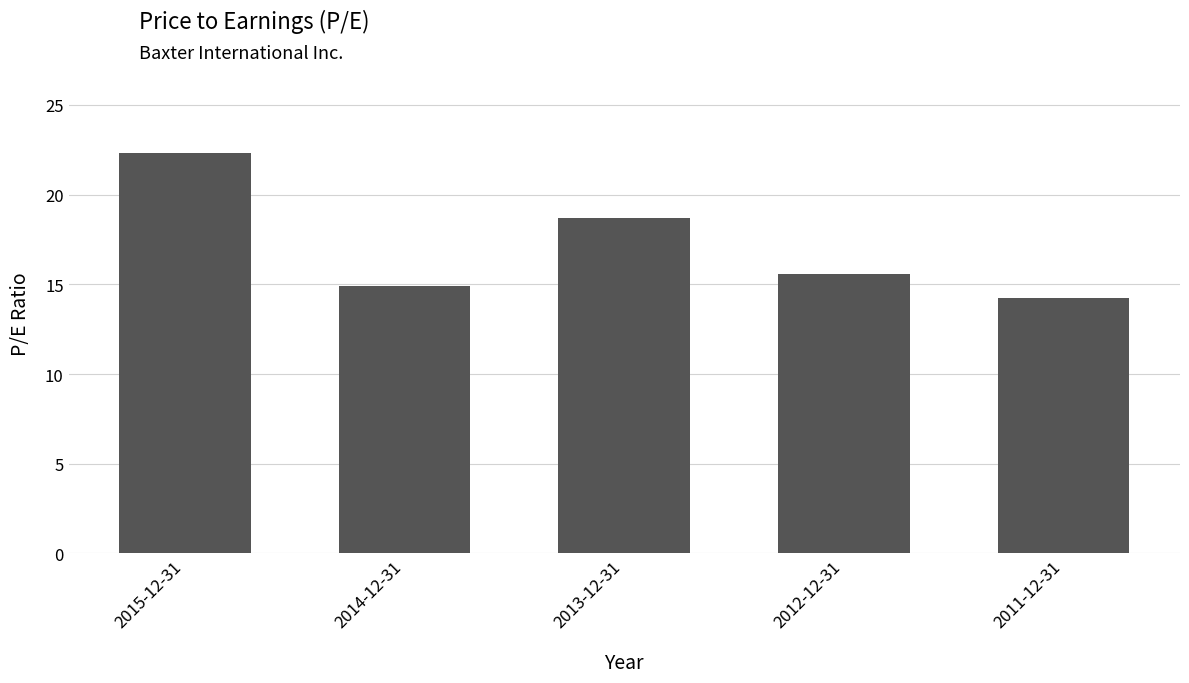

At which category does the chart reach its minimum across all series?

2011-12-31